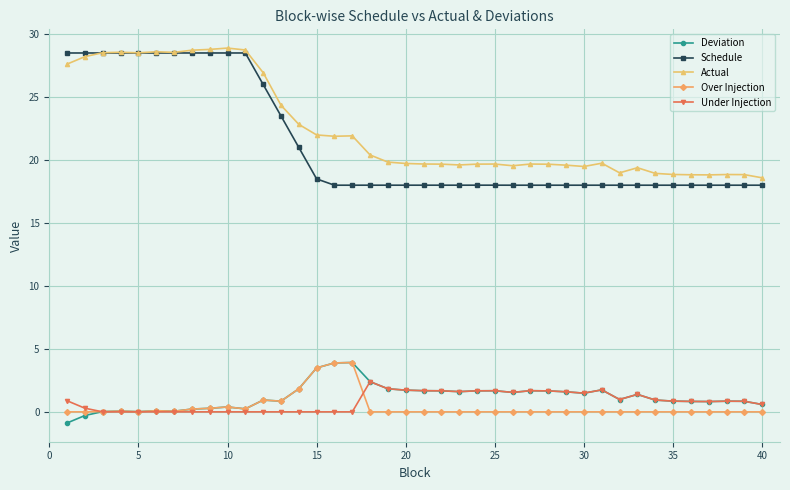

True or false: Over Injection and Schedule intersect in this chart.

False